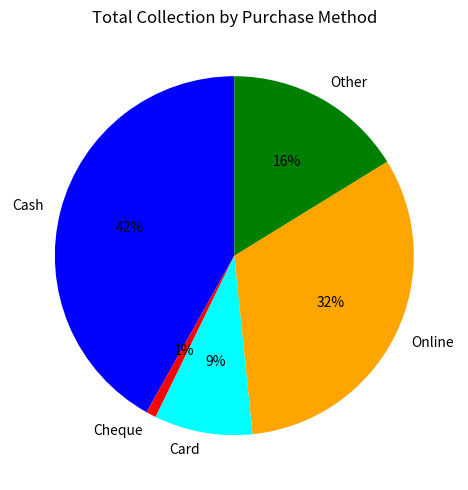

Between Card and Cash, which is larger?

Cash